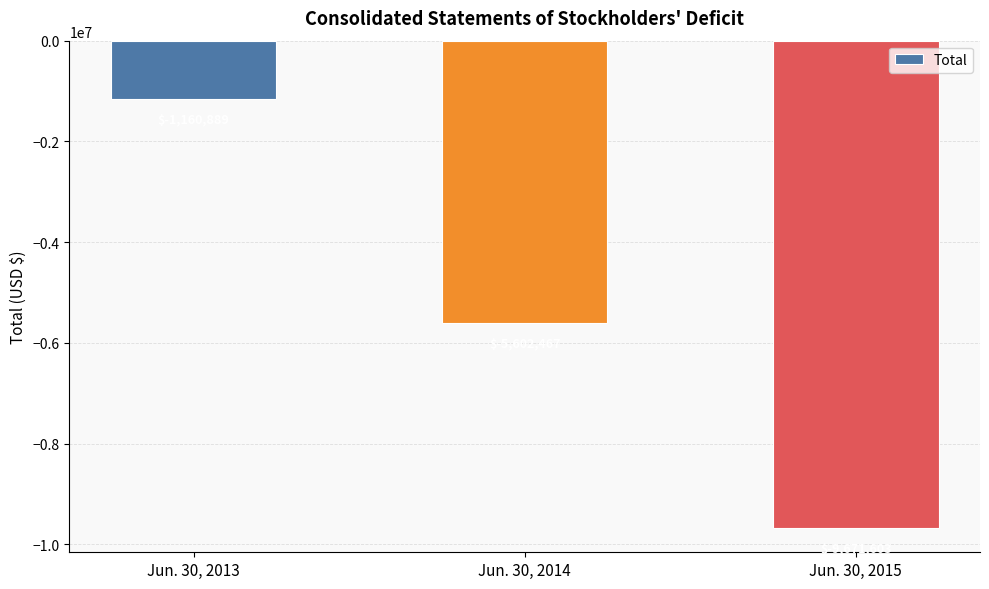

True or false: the data shows -13385586 at Jun. 30, 2015.

False